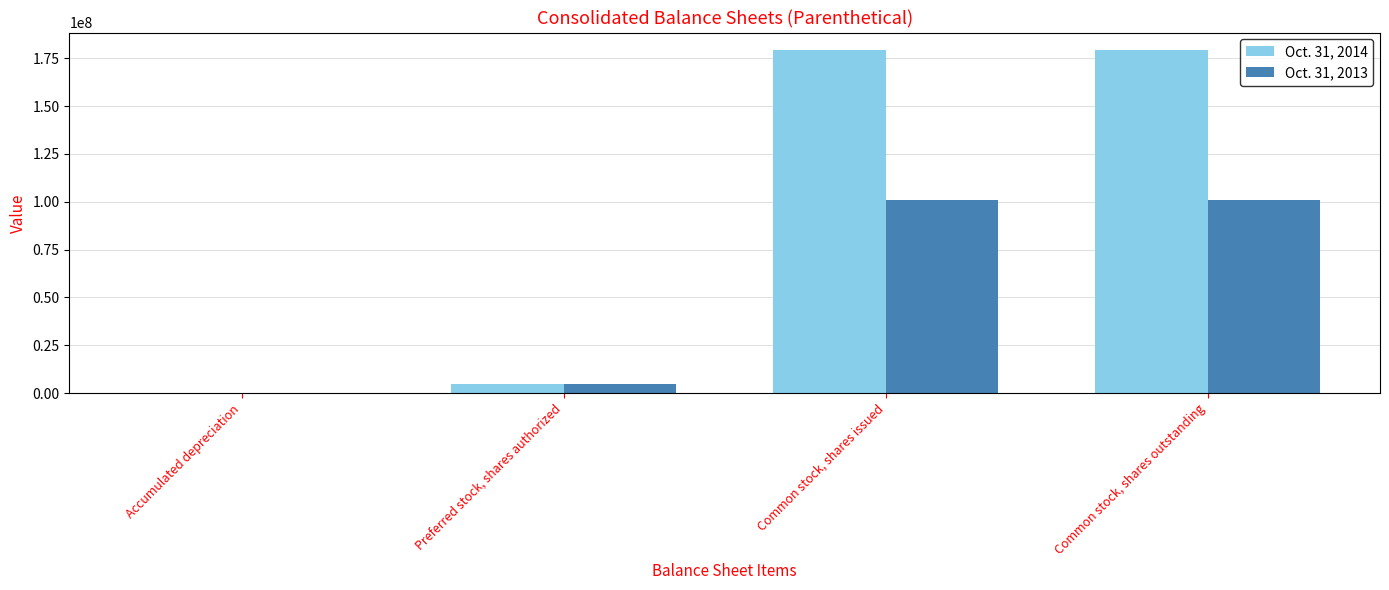

What is the maximum value shown in the chart?

179447431